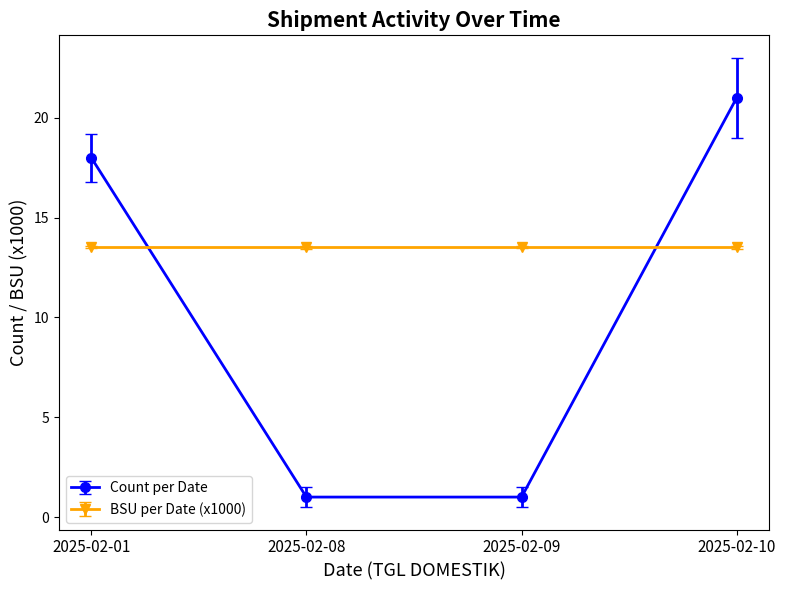

How many distinct data groups are displayed?

2